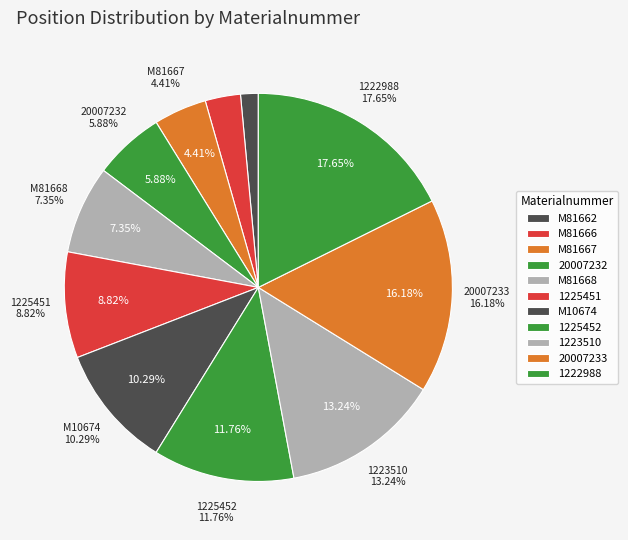

Which has a higher value, 1222988 or 20007233?

1222988